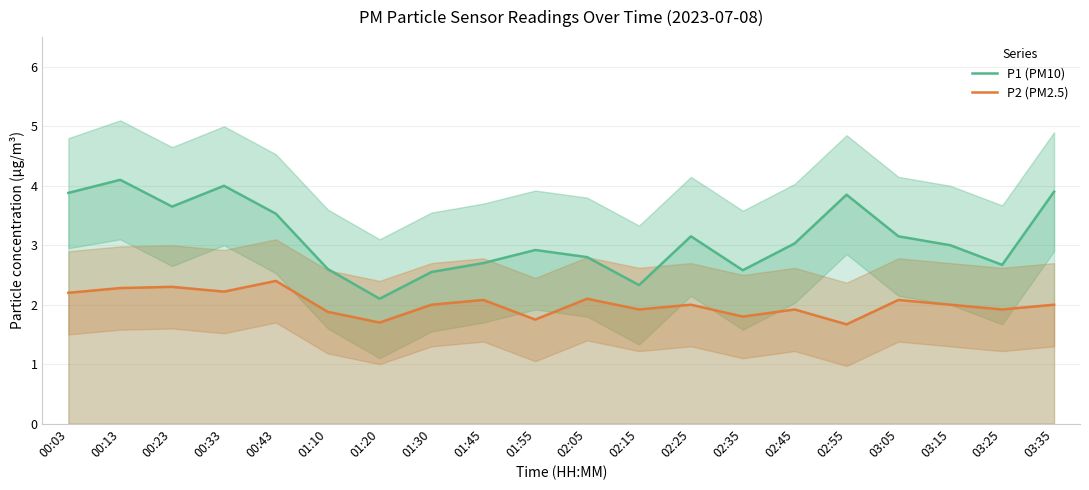

What value does the P1 (PM10) series have at 01:10?

2.6